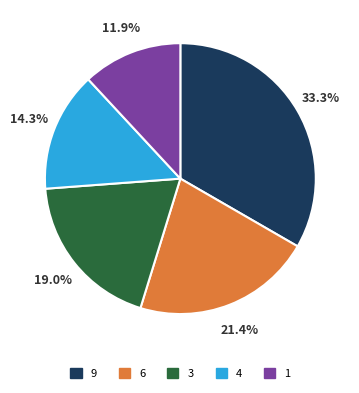

Is there a majority slice in this chart?

No